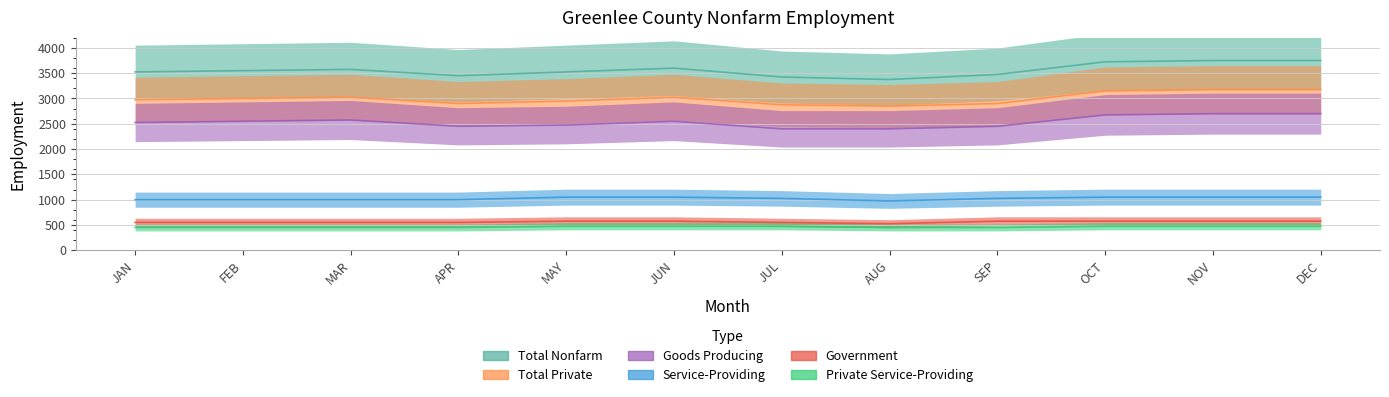

The Total Nonfarm series shows 3725 at OCT. True or false?

True